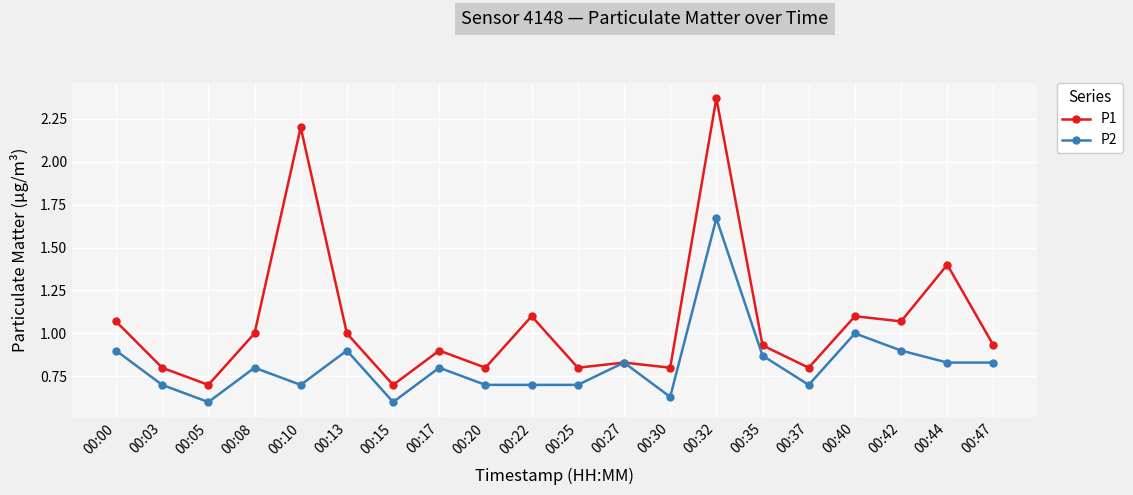

Rank the series by their maximum value, from highest to lowest.

P1, P2